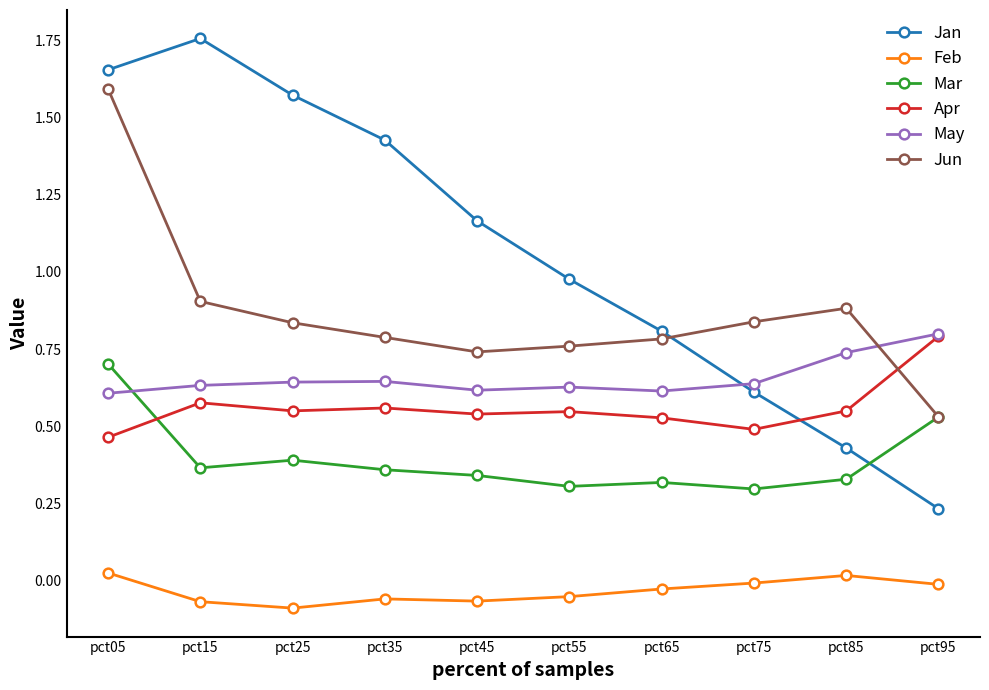

Which series has the largest range (max minus min)?

Jan